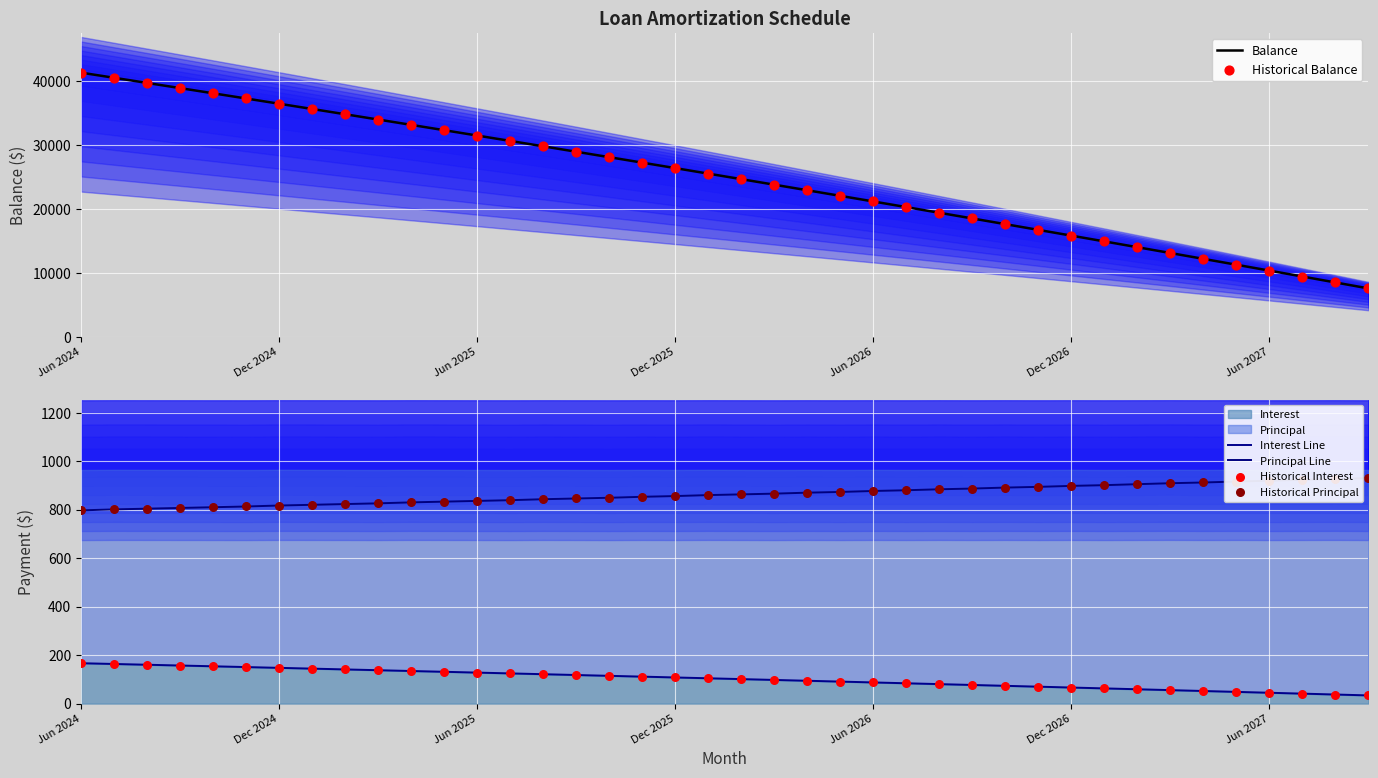

What is the total value across all series at 29?

35361.4